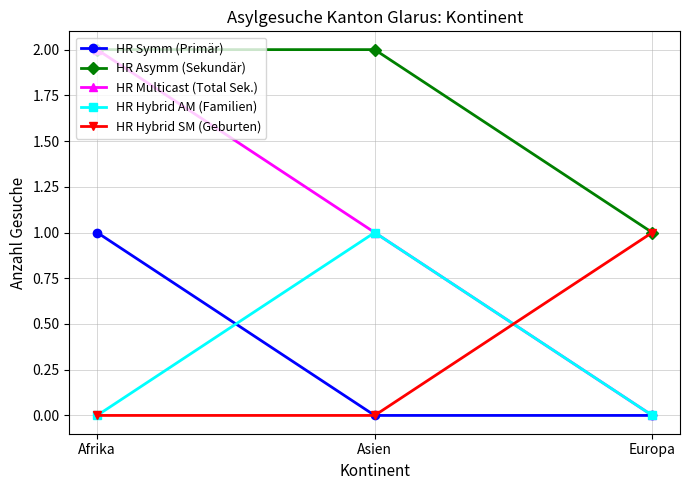

What is the difference between the highest and lowest values at Afrika?

2